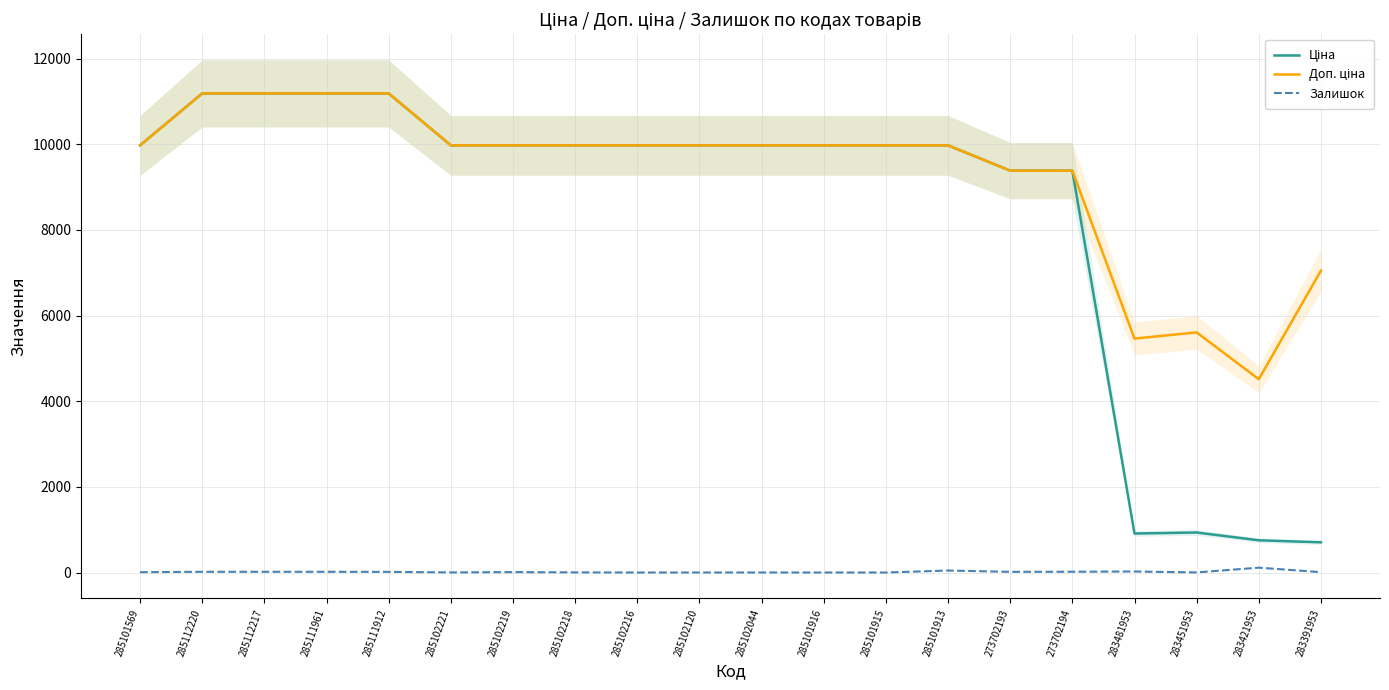

Is the value of Залишок at 283451953 greater than the value of Ціна at 285101913?

No